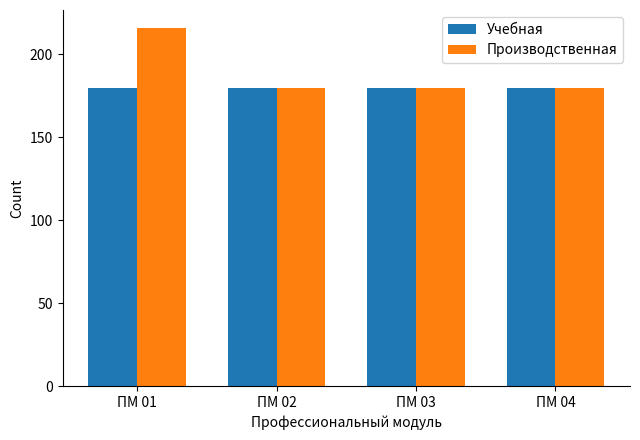

Which series has the widest spread of values?

Производственная